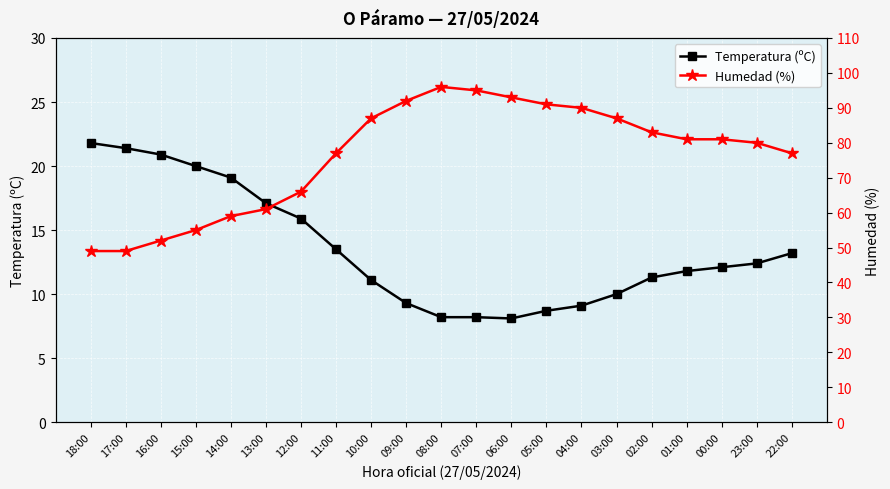

What is the average value of the Temperatura (ºC) series?

13.5